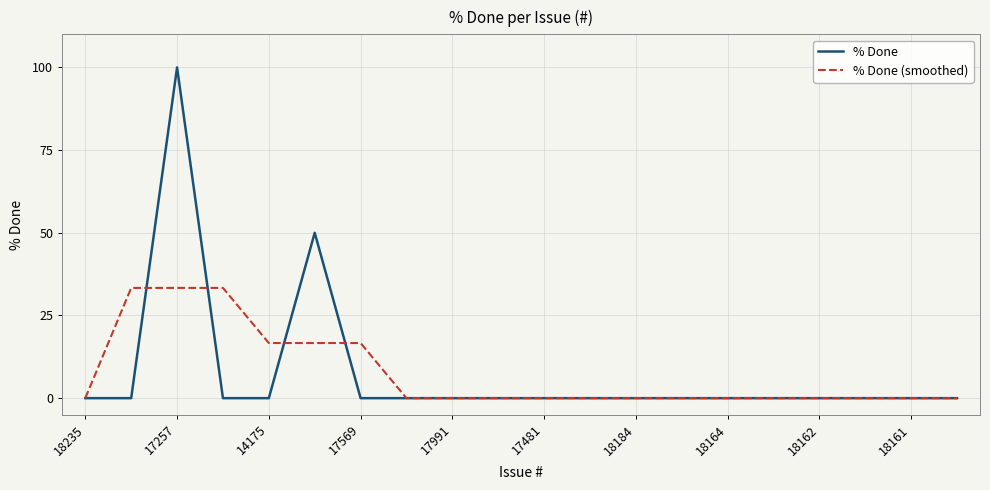

Which series has the largest range (max minus min)?

% Done